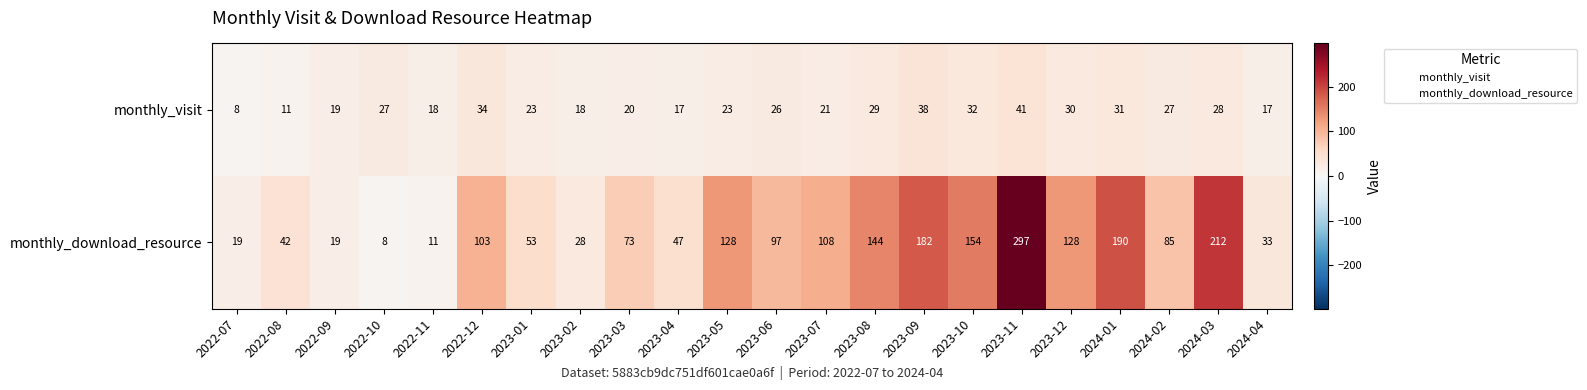

What is the smallest value displayed?

8